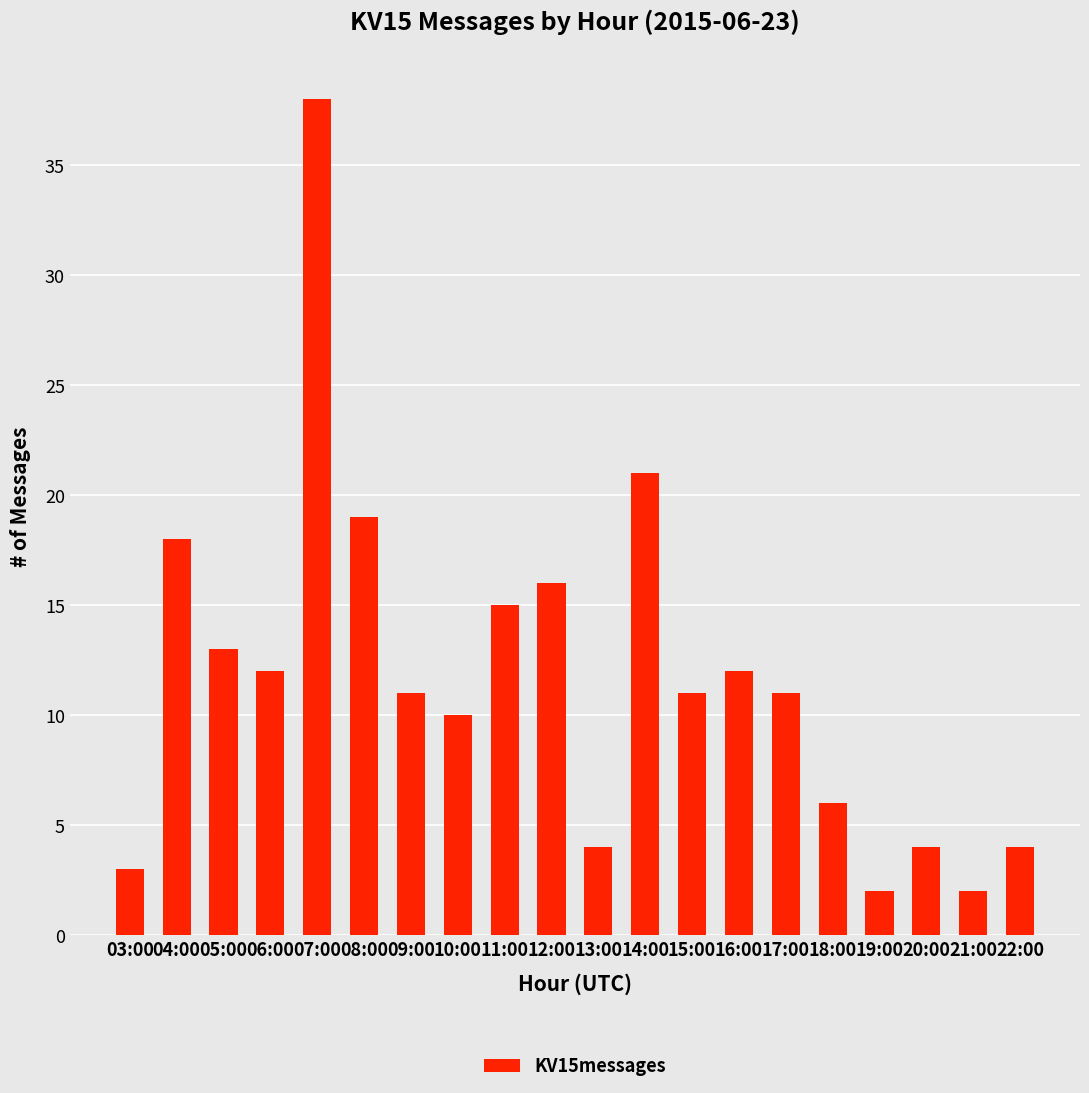

What is the value of the 20th bar from the left?

4